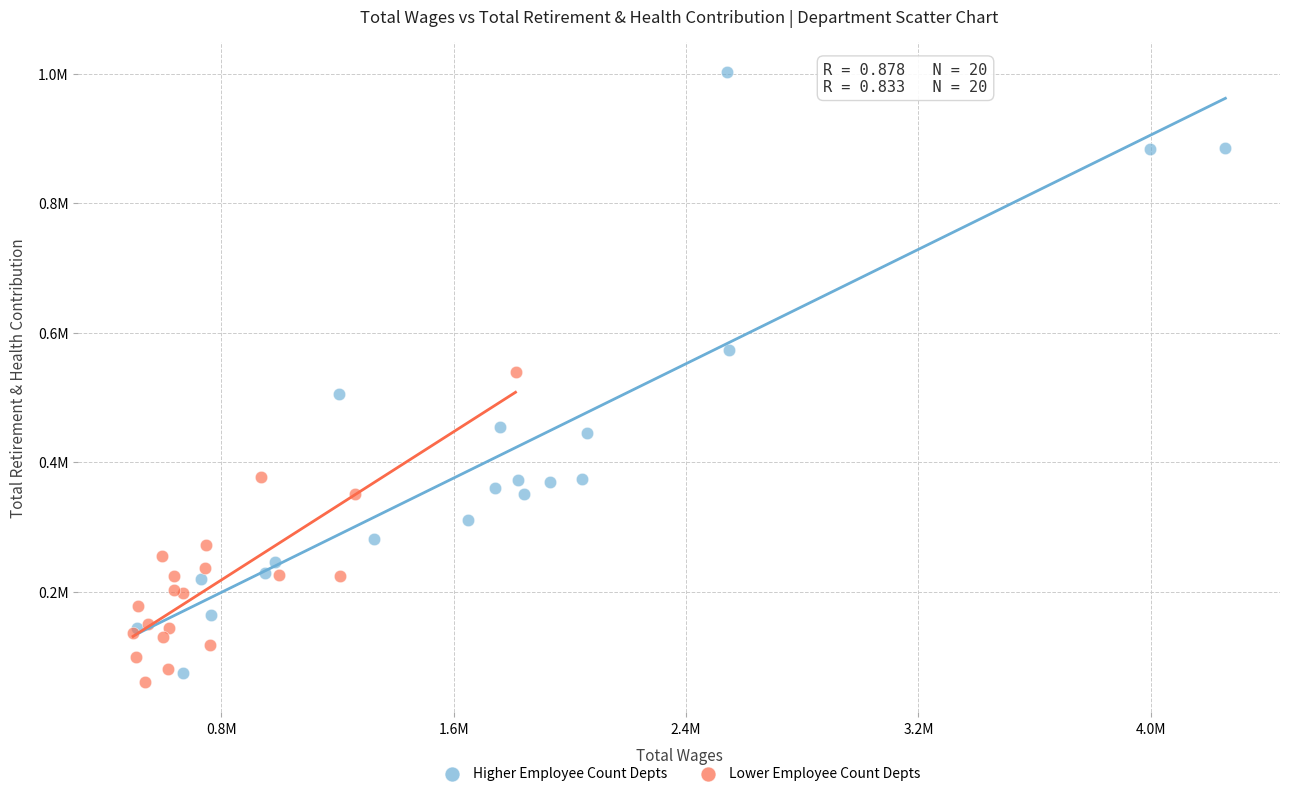

What are all the series names shown in the legend?

Higher Employee Count Depts, Lower Employee Count Depts